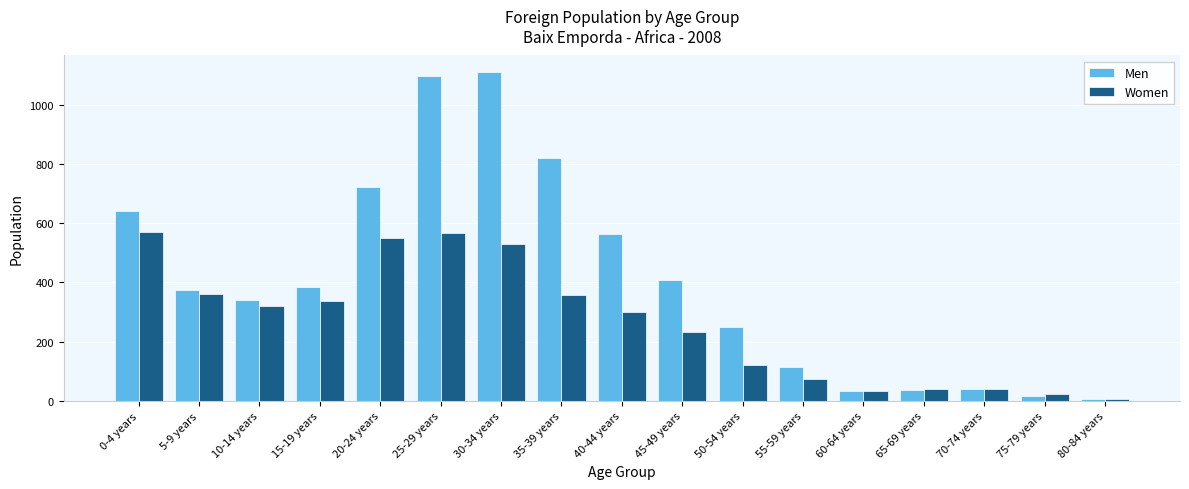

What is the difference between the Women values at 35-39 years and 45-49 years?

125